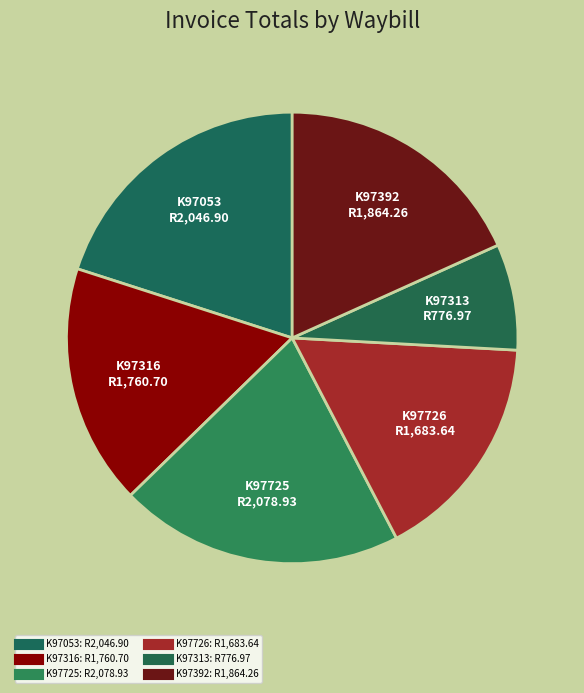

Which slice is the smallest?

K97313